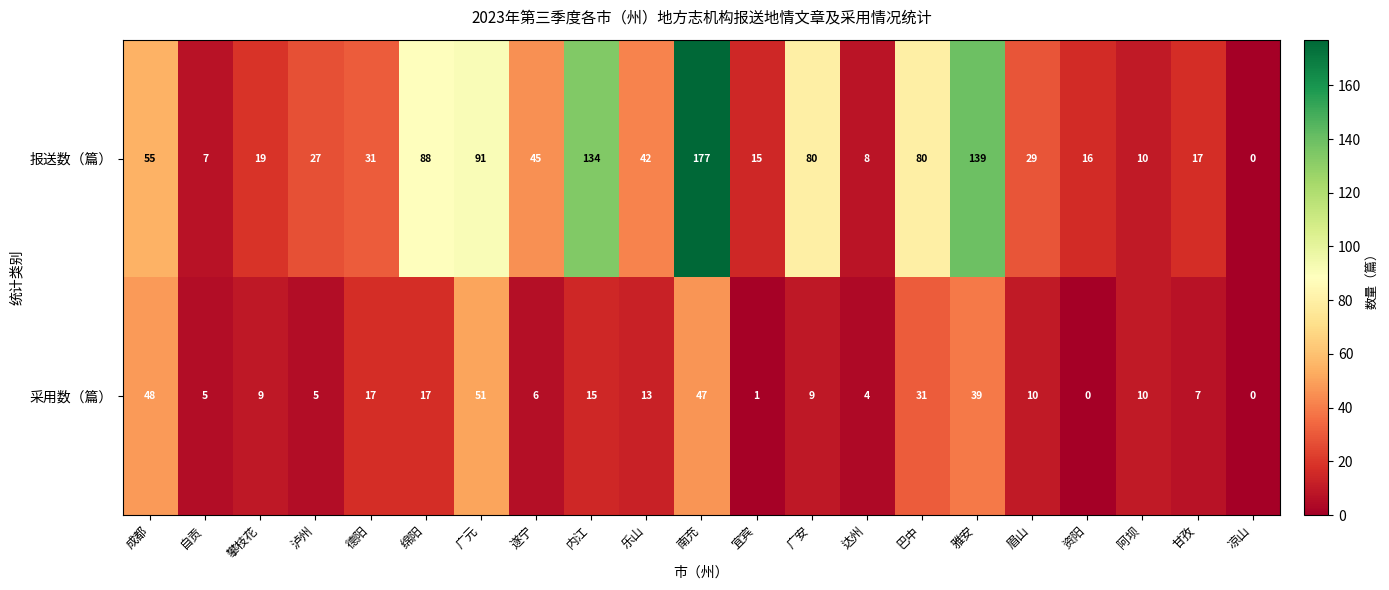

Which series changed the most between 内江 and 阿坝?

报送数（篇）